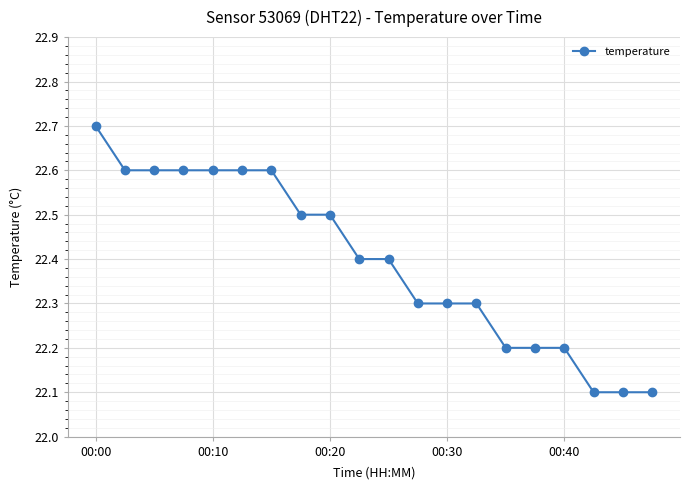

What is the value of the 19th point from the left?

22.1